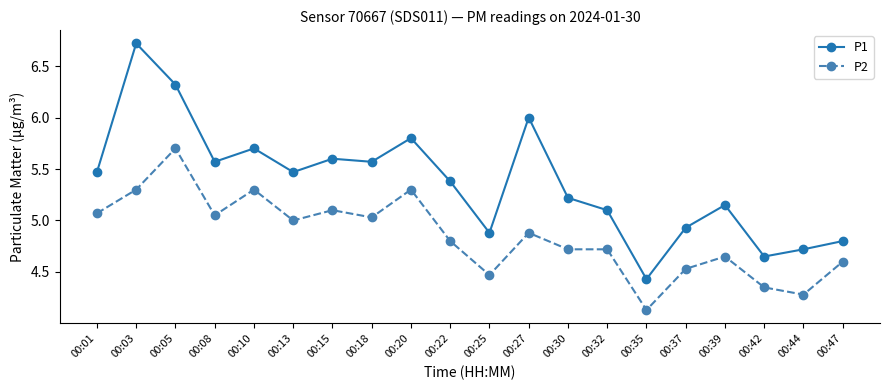

Does the chart display data point markers on the line(s)?

Yes